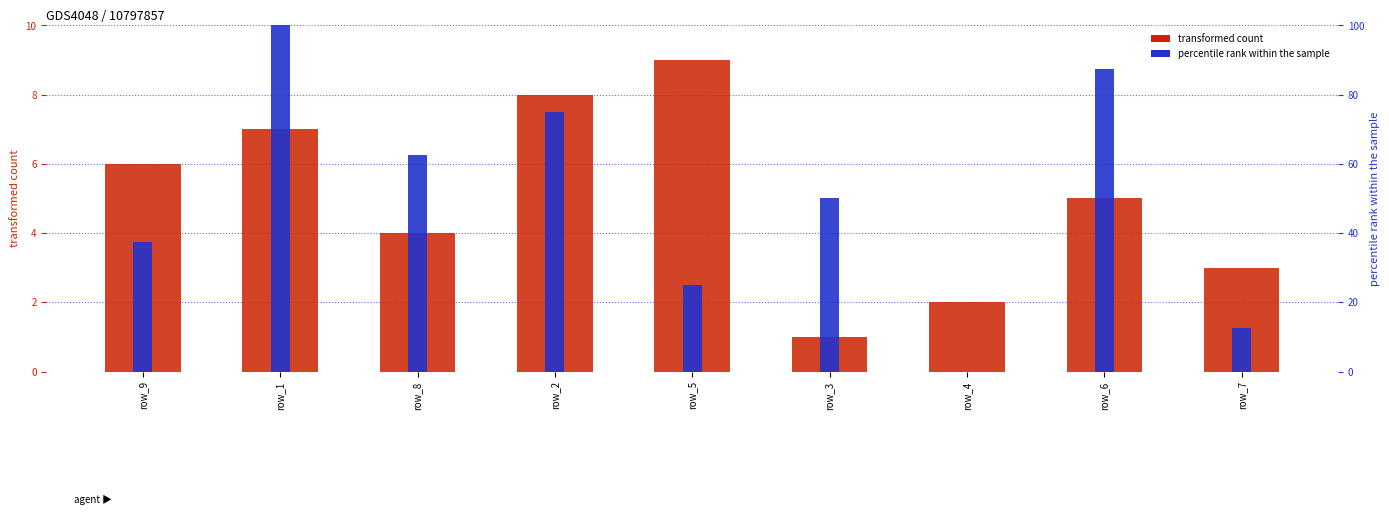

The col_5 (percentile rank within the sample) series shows 62.5 at row_8. True or false?

True